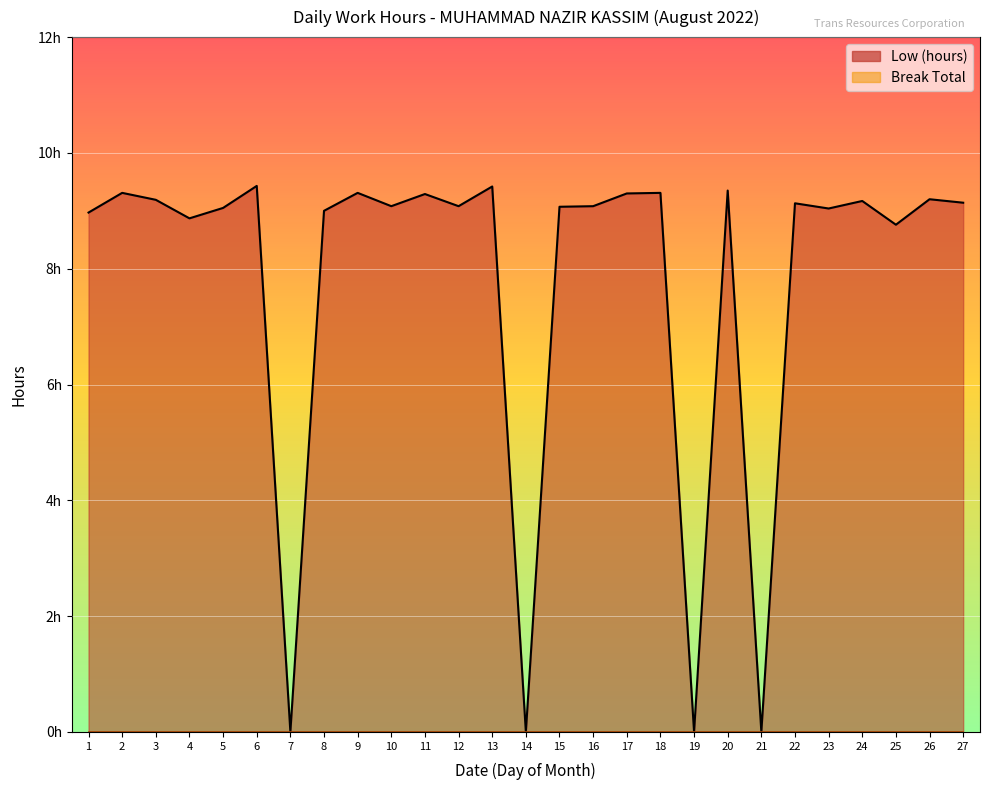

At which label does the data first exceed 9?

2